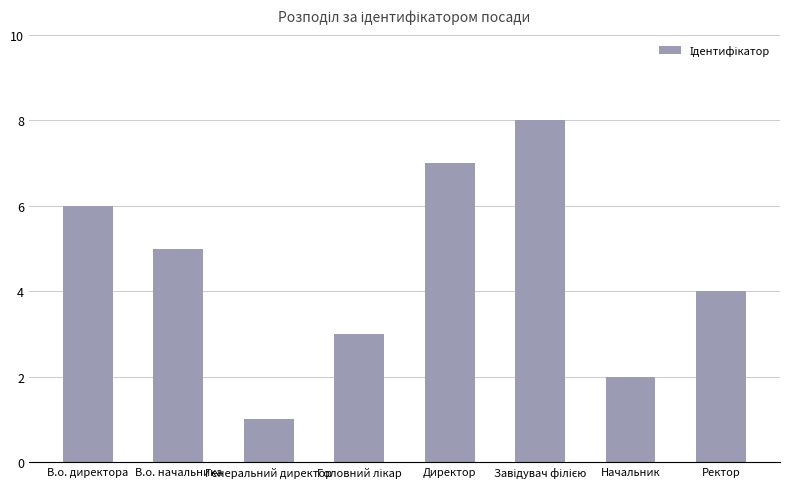

What is the label of the 4th bar from the right?

Директор